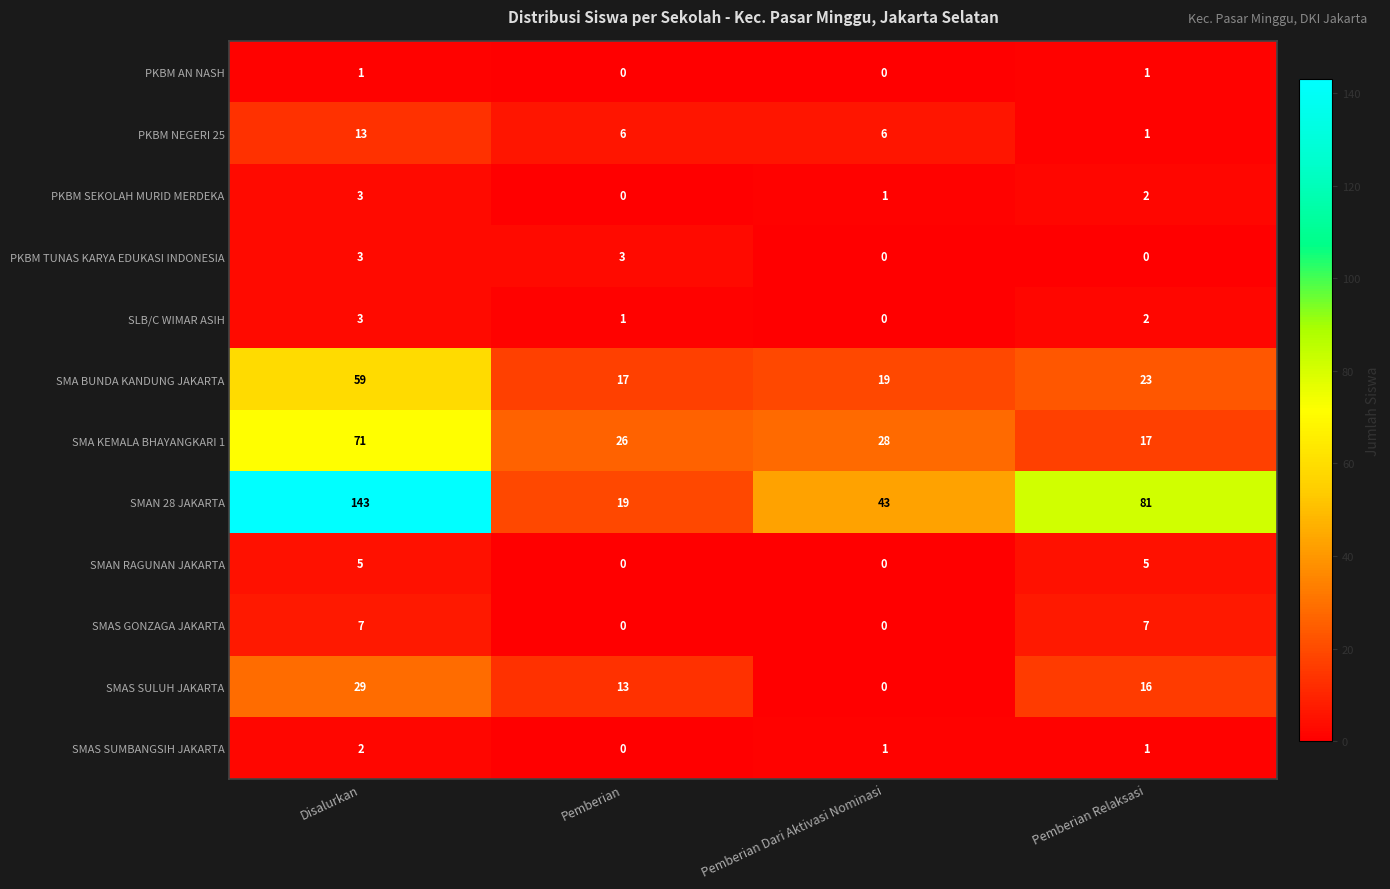

How many categories are shown in the chart?

4